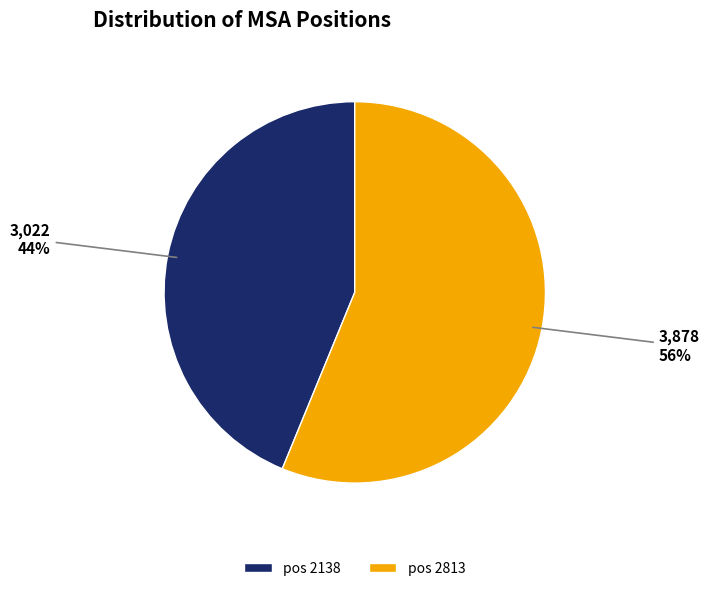

Does any single category account for the majority?

Yes